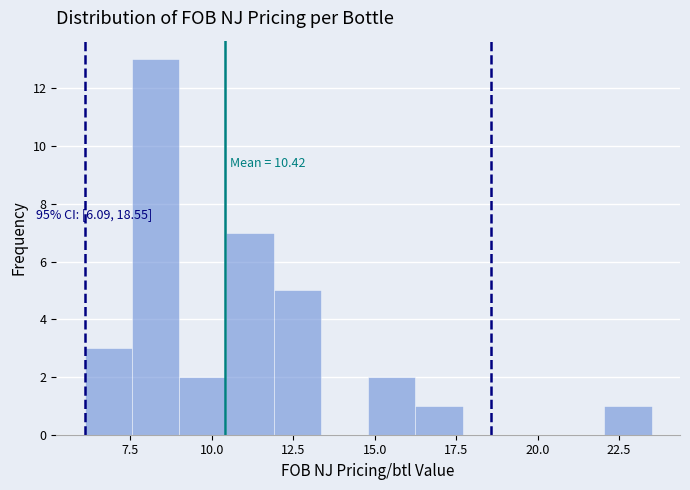

Around what value on the x-axis is the tallest bar? Give the approximate position of its centre, as read against the axis.

8.5